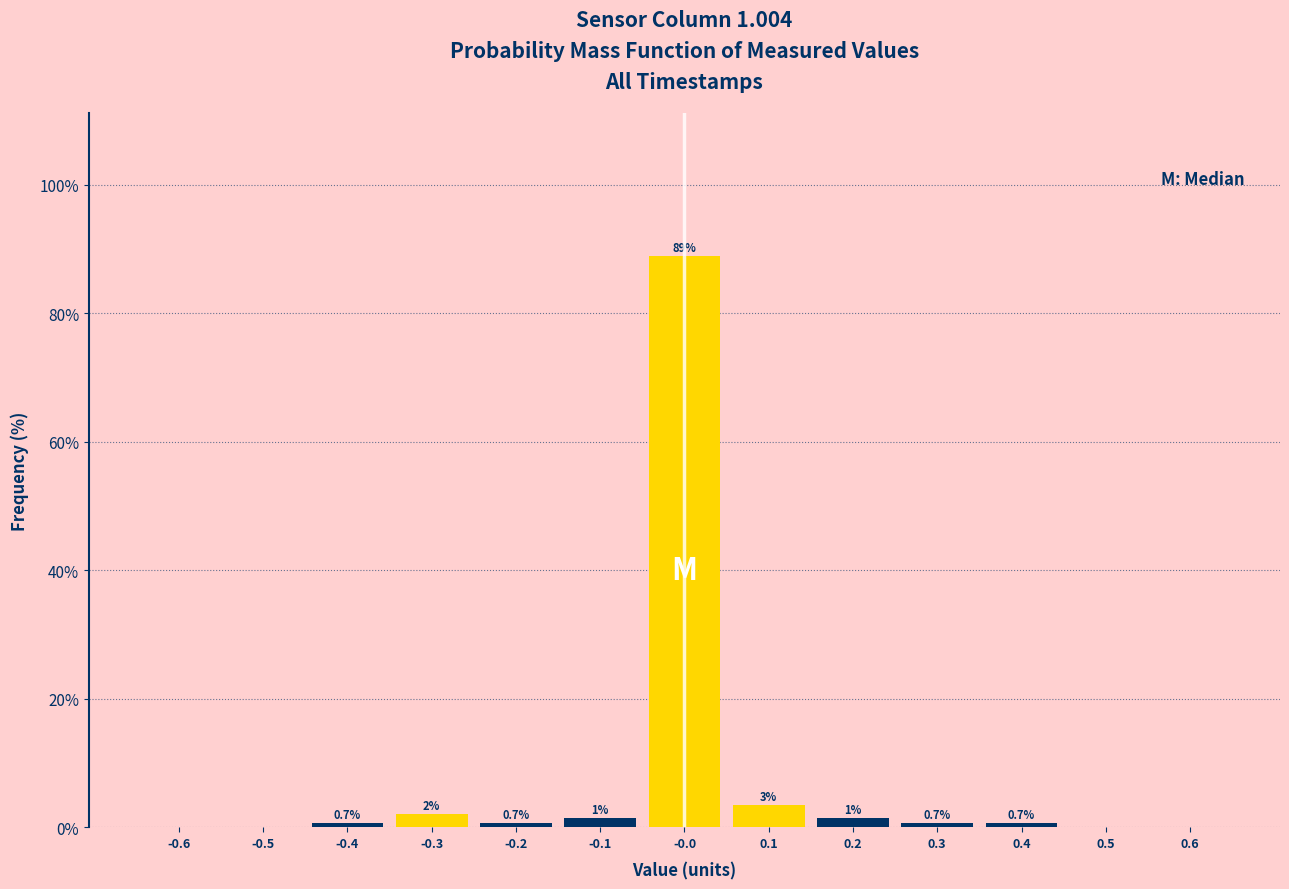

Which range on the x-axis has the tallest bar?

-0.05 to 0.05